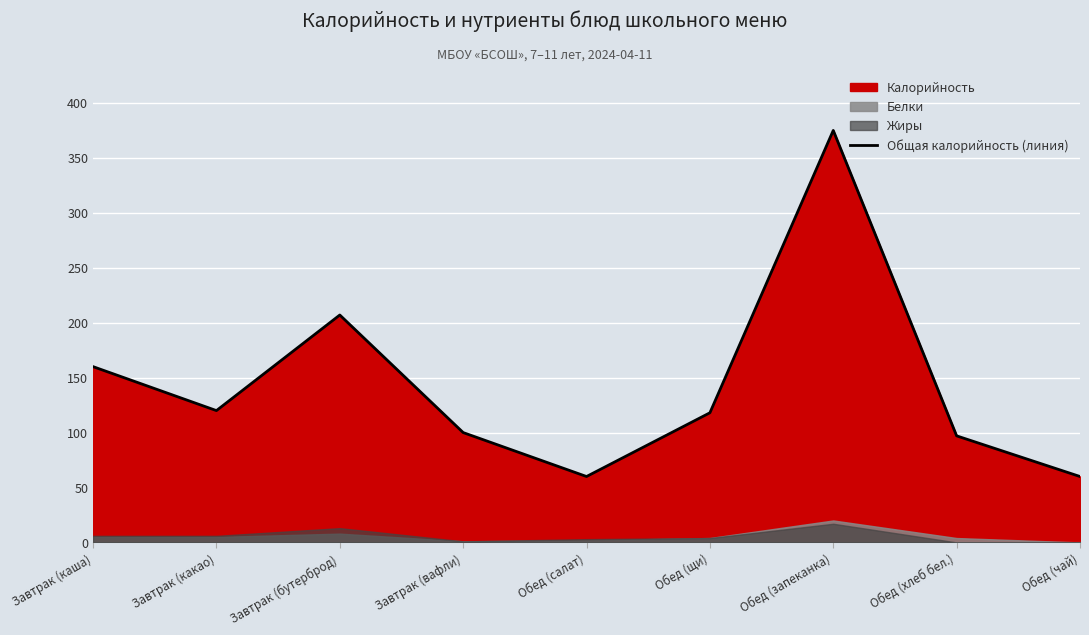

What is the difference between the values at Завтрак (бутерброд) and Обед (чай)?

147